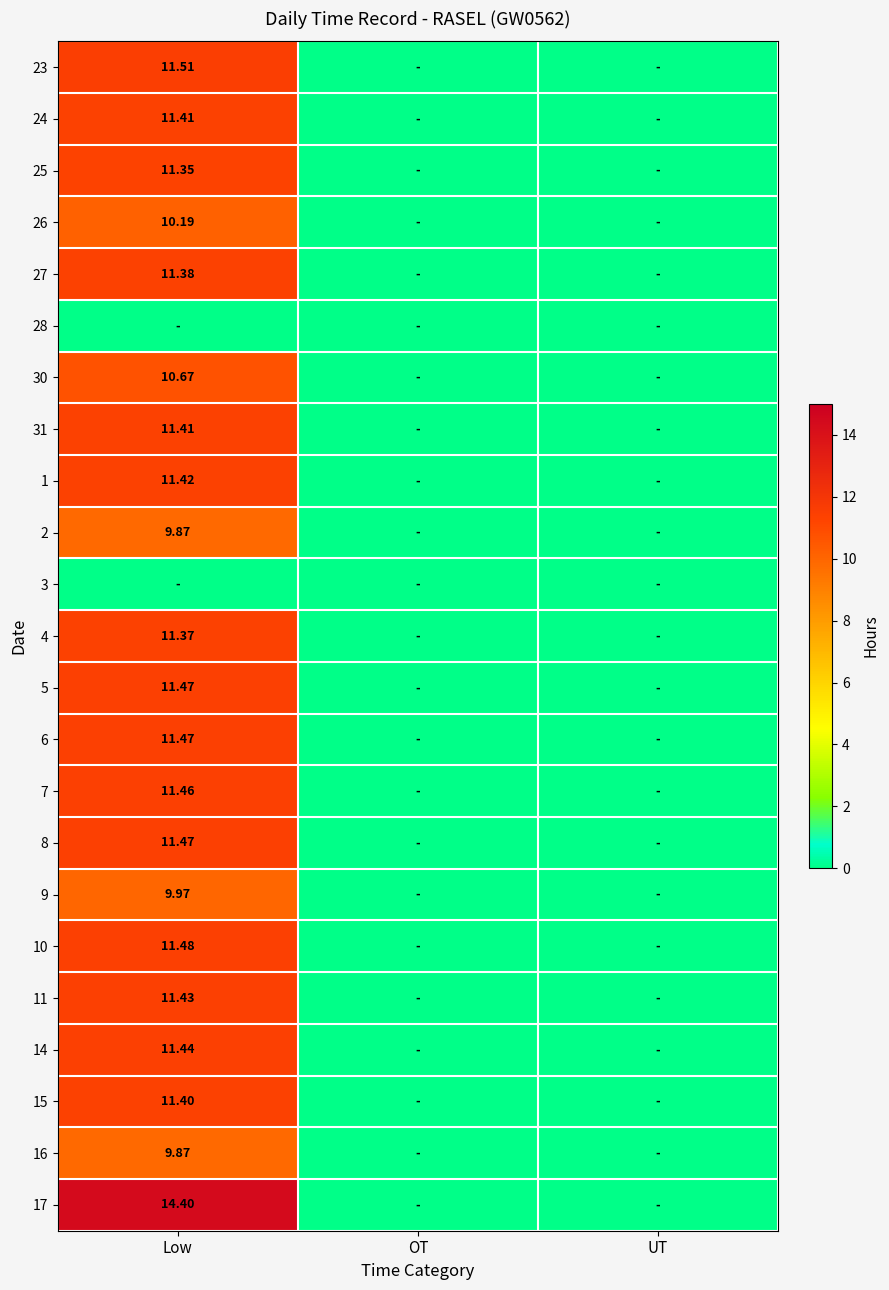

How many data points does each series have?

3